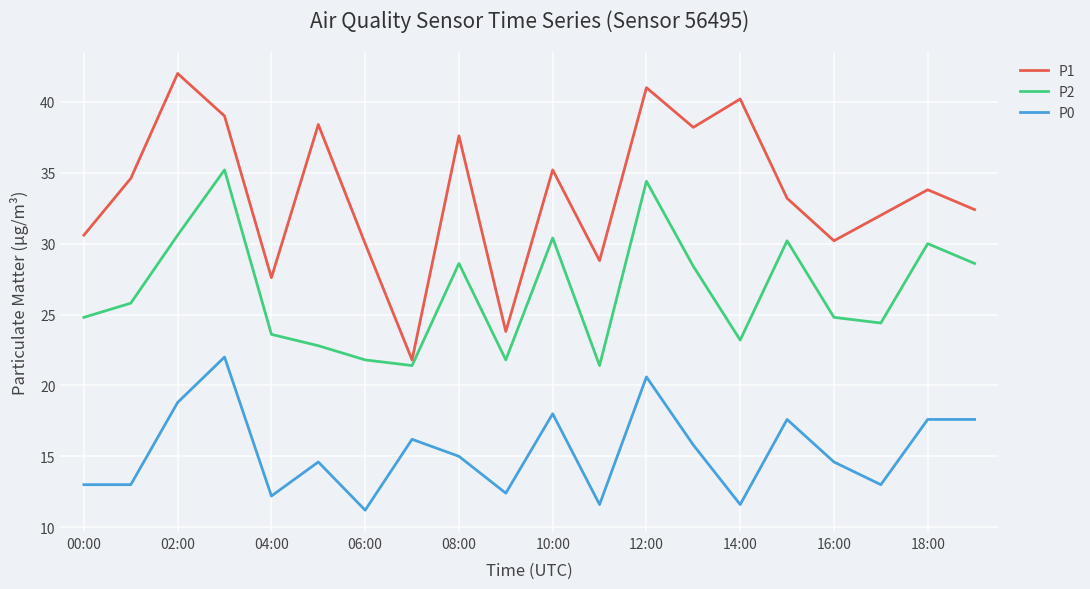

How many values in the P1 series are below 33?

9